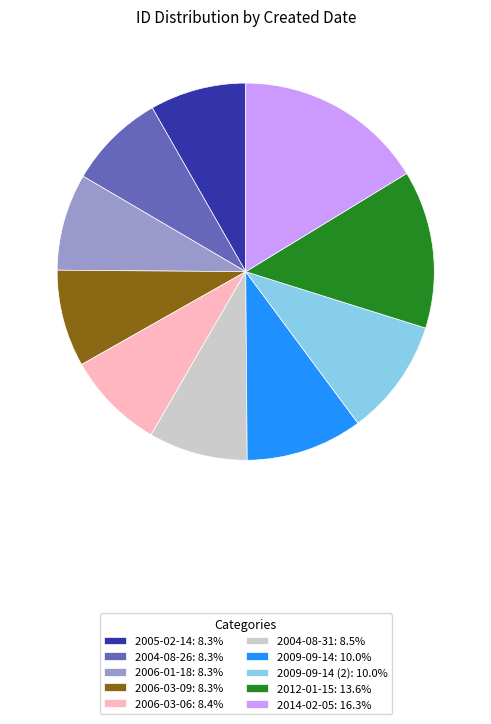

Is there any slice that represents more than half of the pie?

No